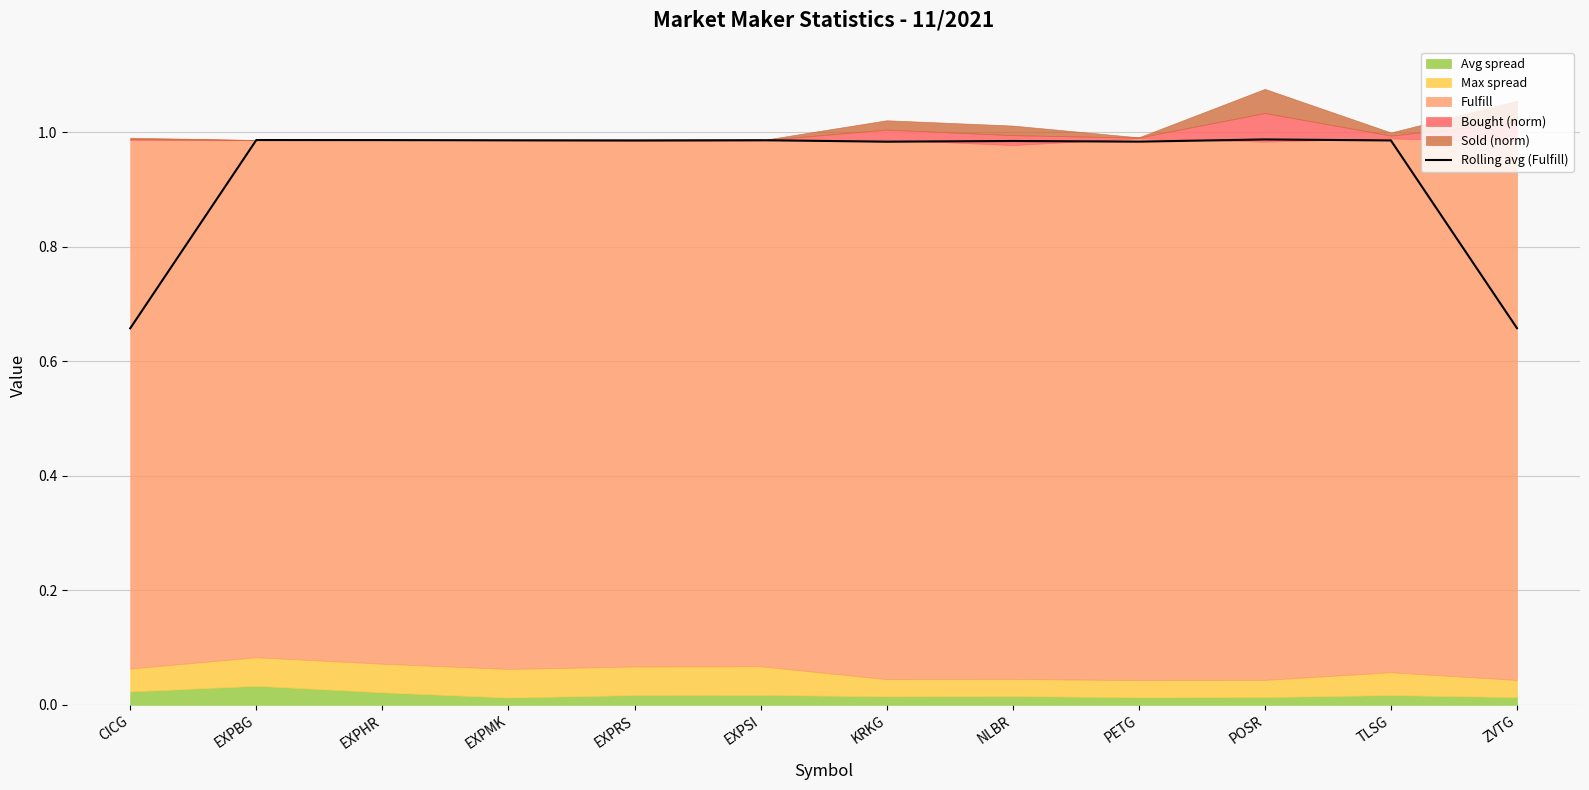

How many categories are shown in the chart?

12